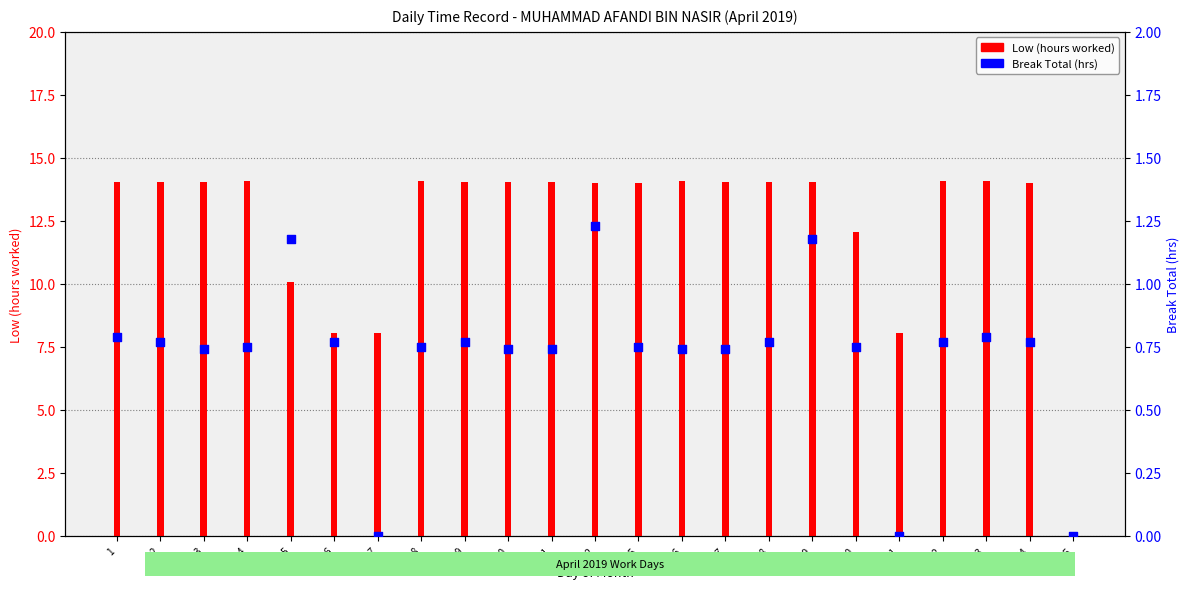

What is the total value across all series at 24?

14.8